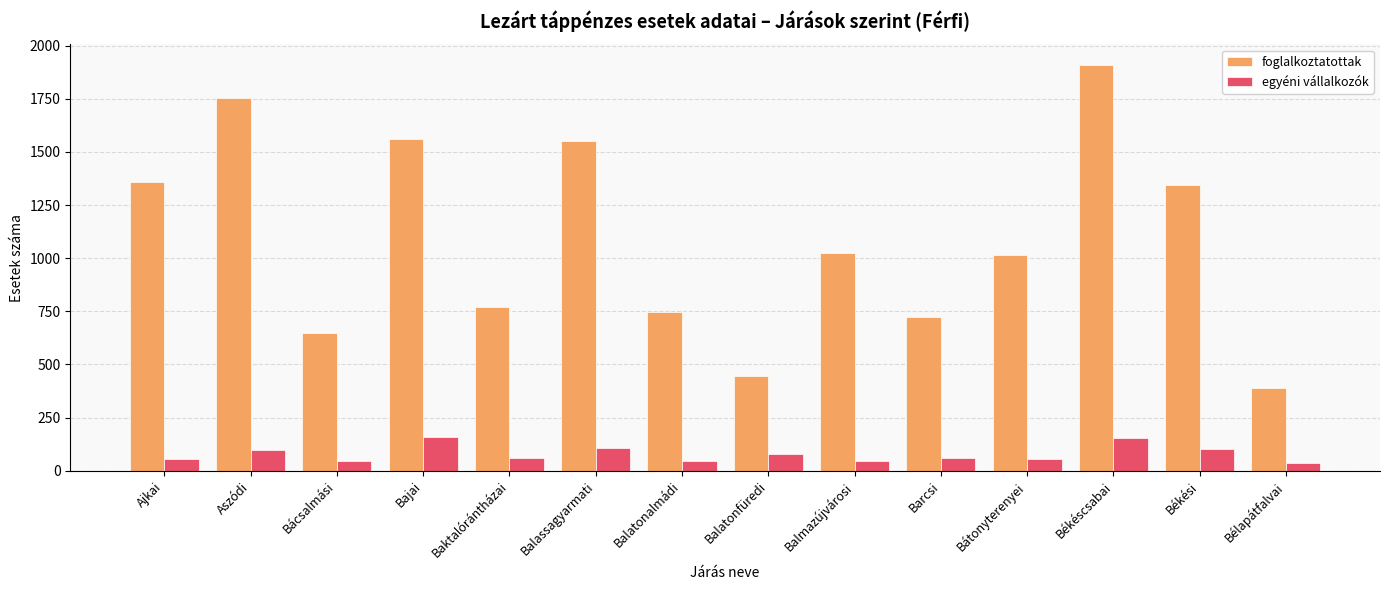

What are all the series names shown in the legend?

foglalkoztatottak, egyéni vállalkozók